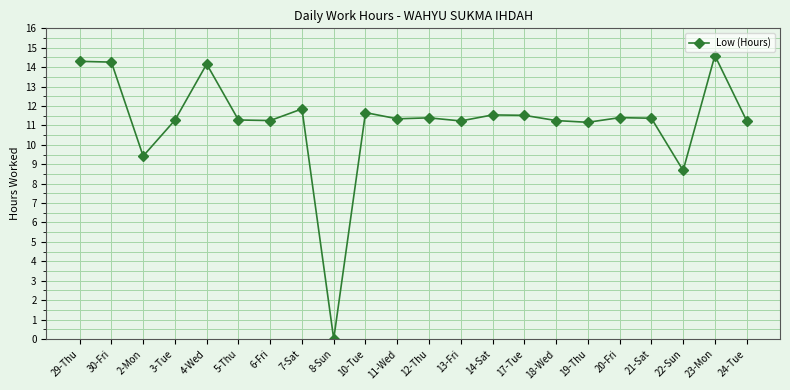

The value at 11-Wed is 15.2. True or false?

False